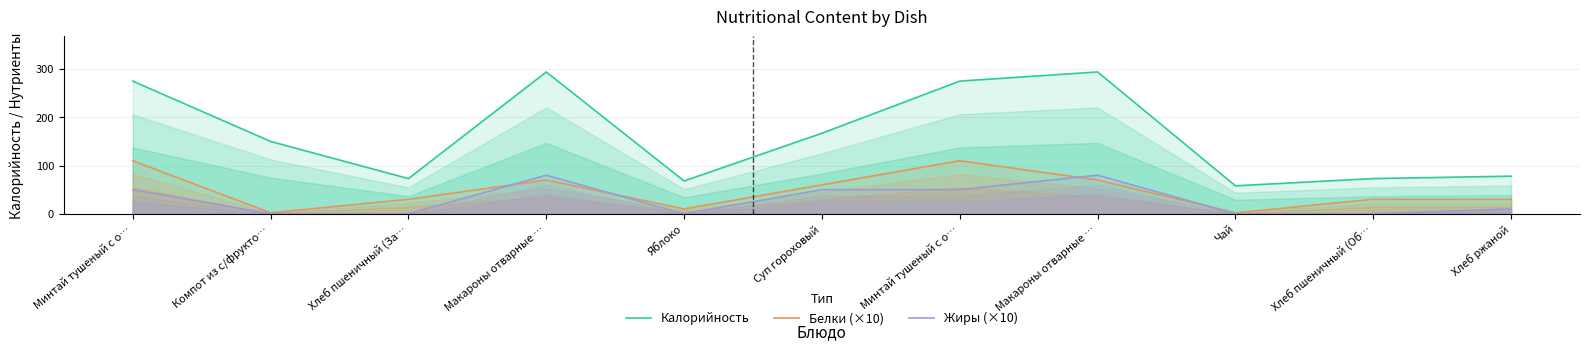

True or false: Калорийность has more than 1 points higher than both neighbors.

True